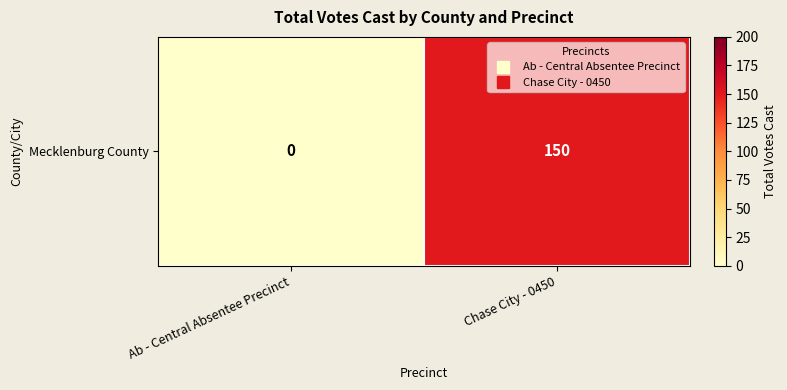

What is the sum of the values at Ab - Central Absentee Precinct and Chase City - 0450?

150